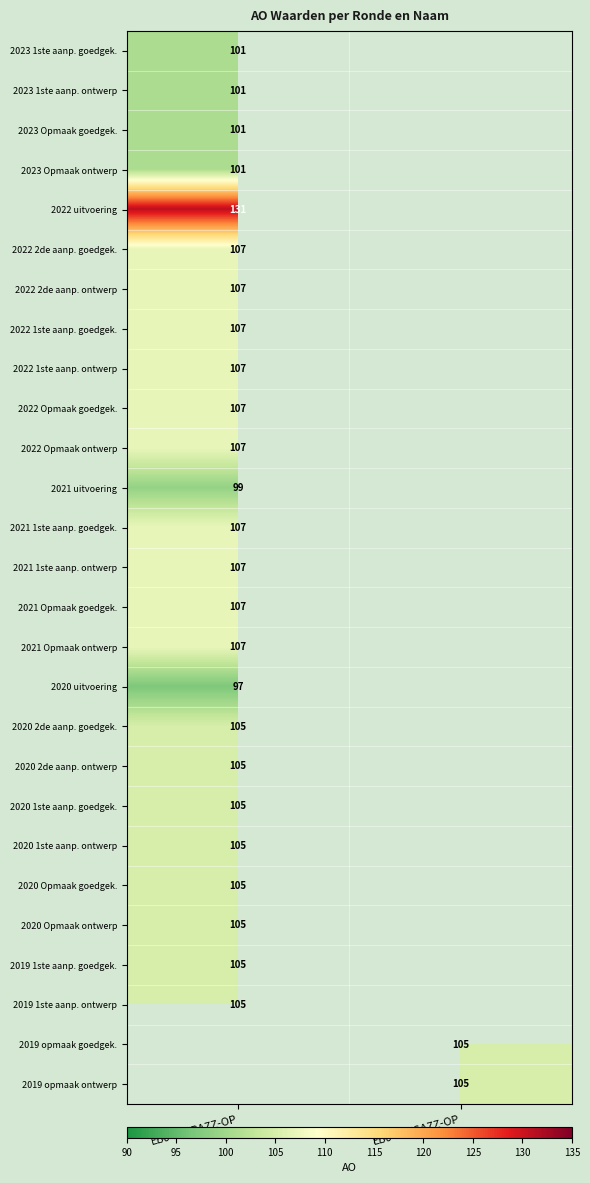

True or false: 2022 uitvoering has a value of 131 at EB0-9EFBAZZ-OP.

True